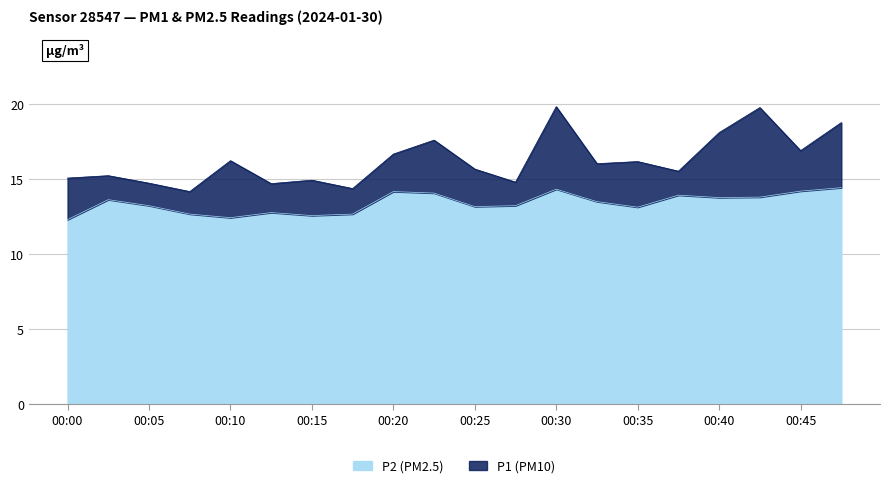

Between 00:42 and 00:45, which series saw the biggest shift?

P1